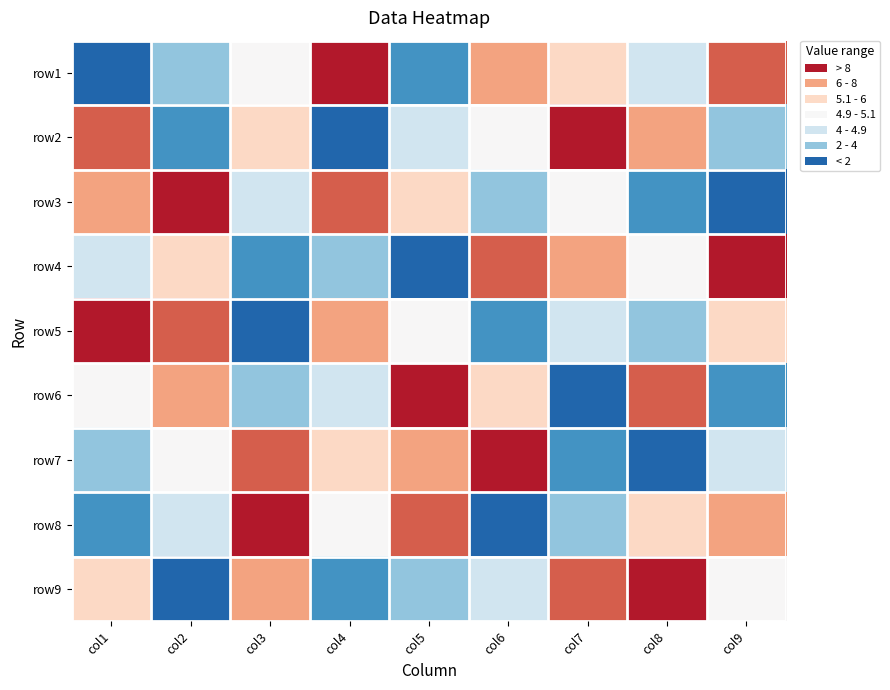

What is the minimum value shown in the chart?

1